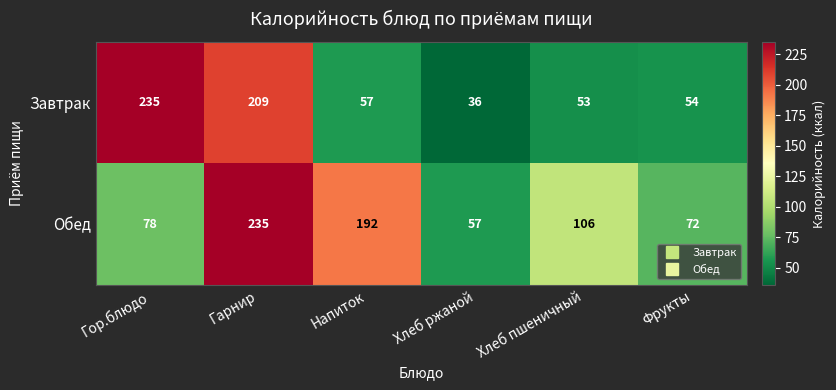

Which series has the largest total across all categories?

Обед